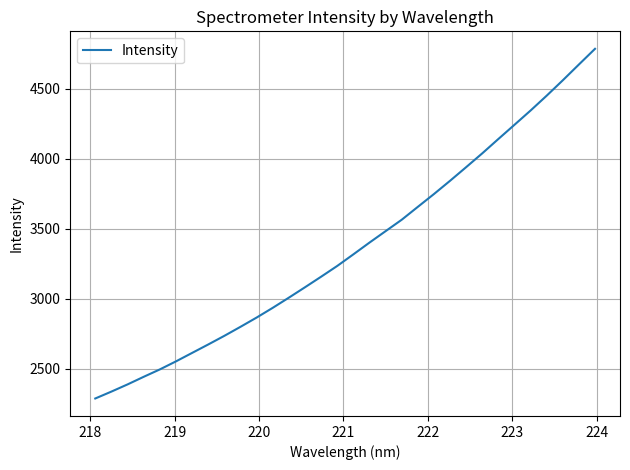

What is the maximum value shown in the chart?

4783.5